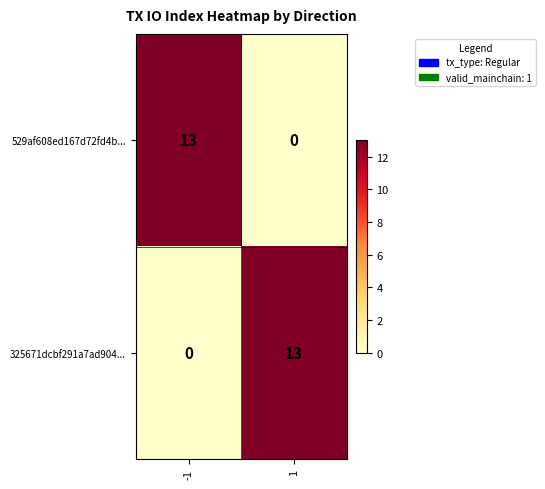

How many data points does each series have?

2